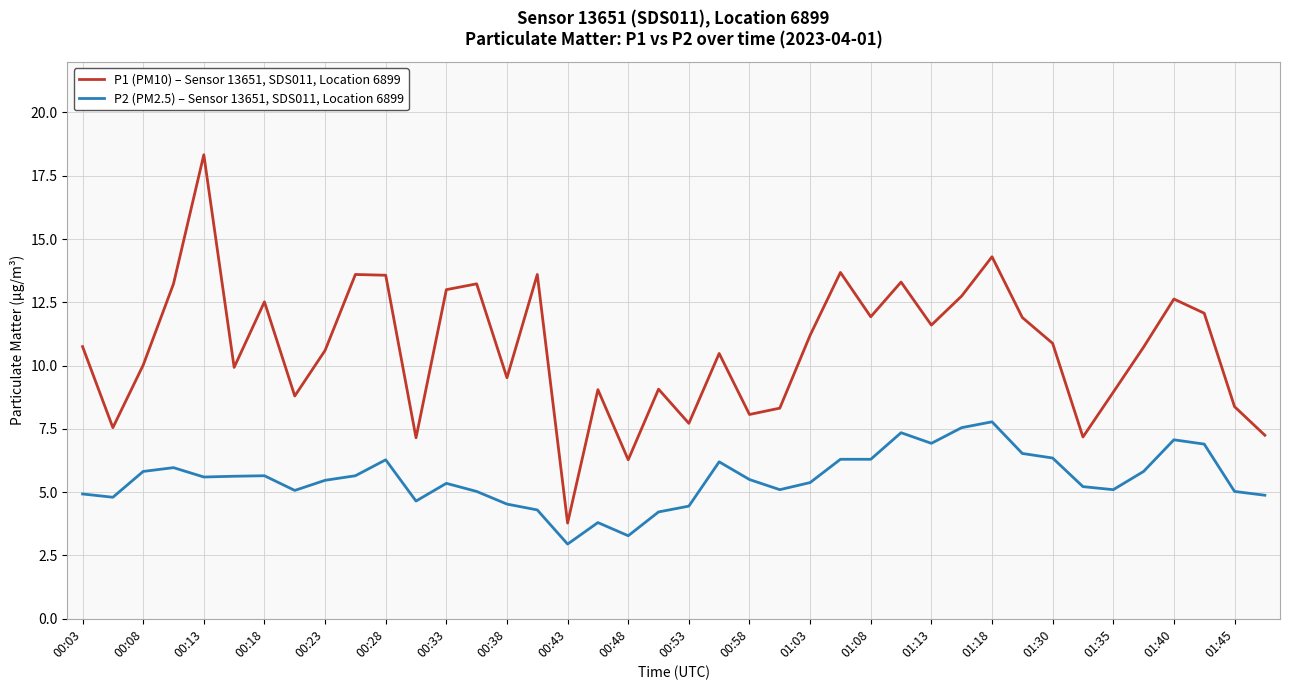

List the series in order of their peak value, lowest first.

P2 (PM2.5) – Sensor 13651, SDS011, Location 6899, P1 (PM10) – Sensor 13651, SDS011, Location 6899